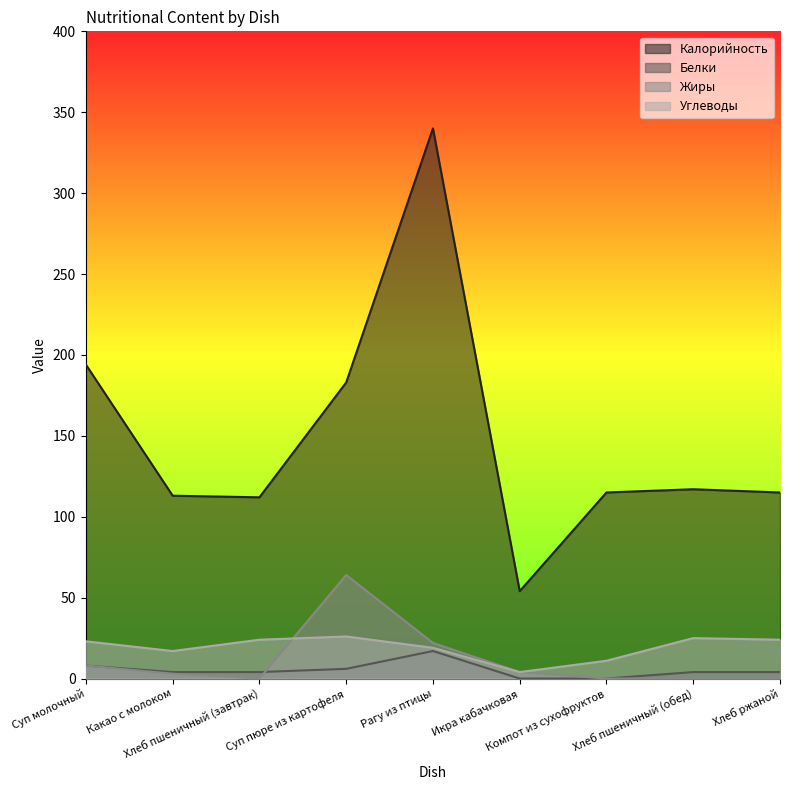

What is the difference between the second highest and minimum values in the Жиры series?

22